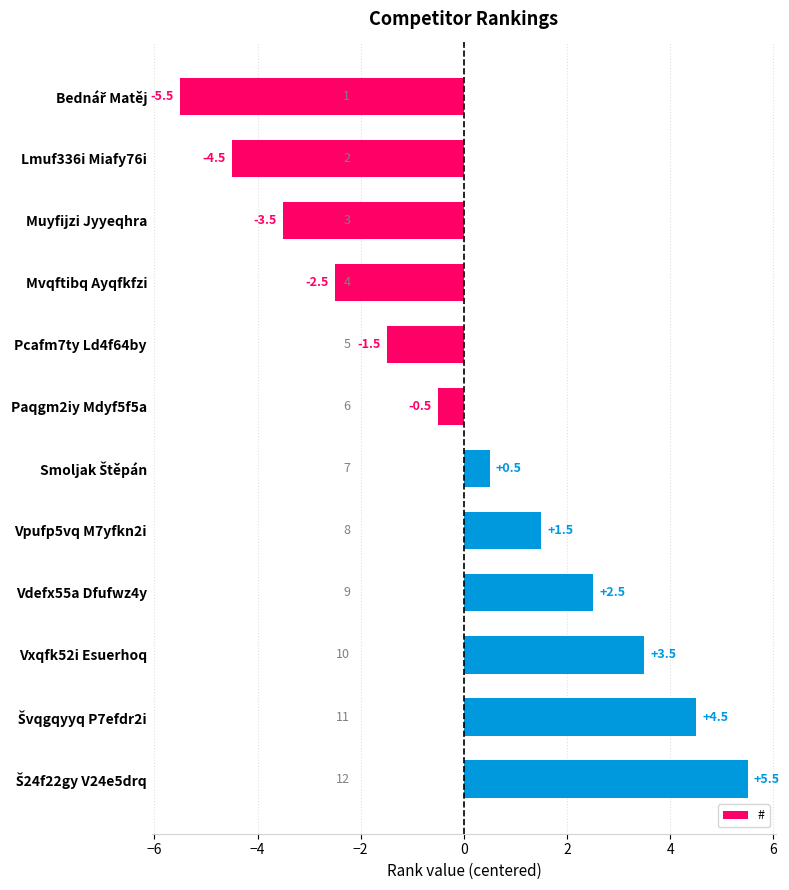

How many values are above zero?

6